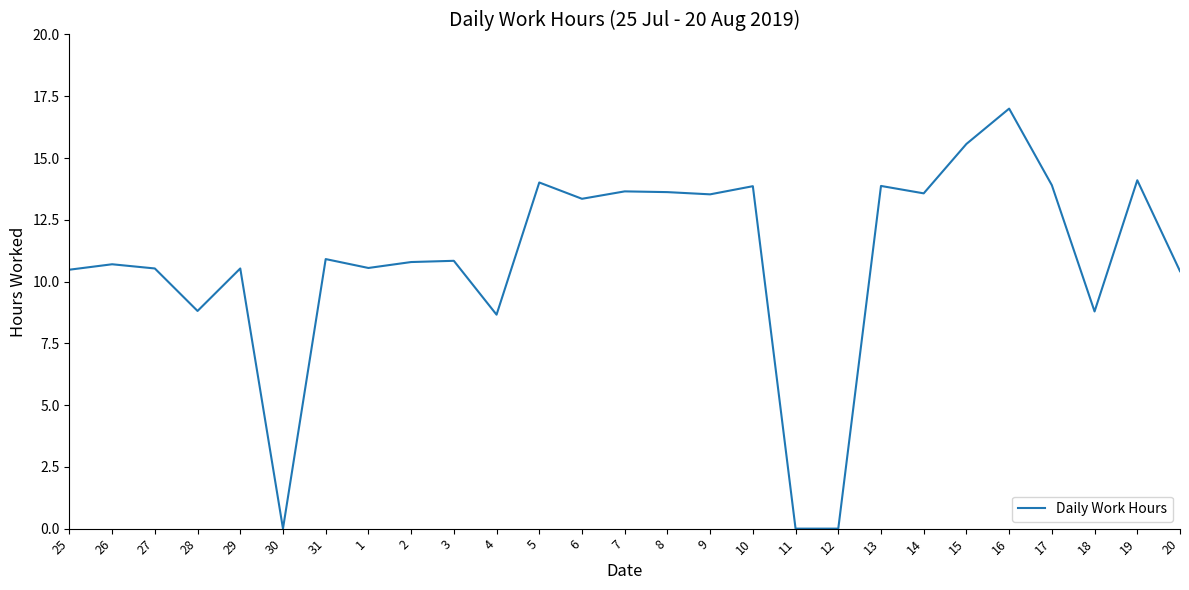

Which label corresponds to the largest value in the chart?

16